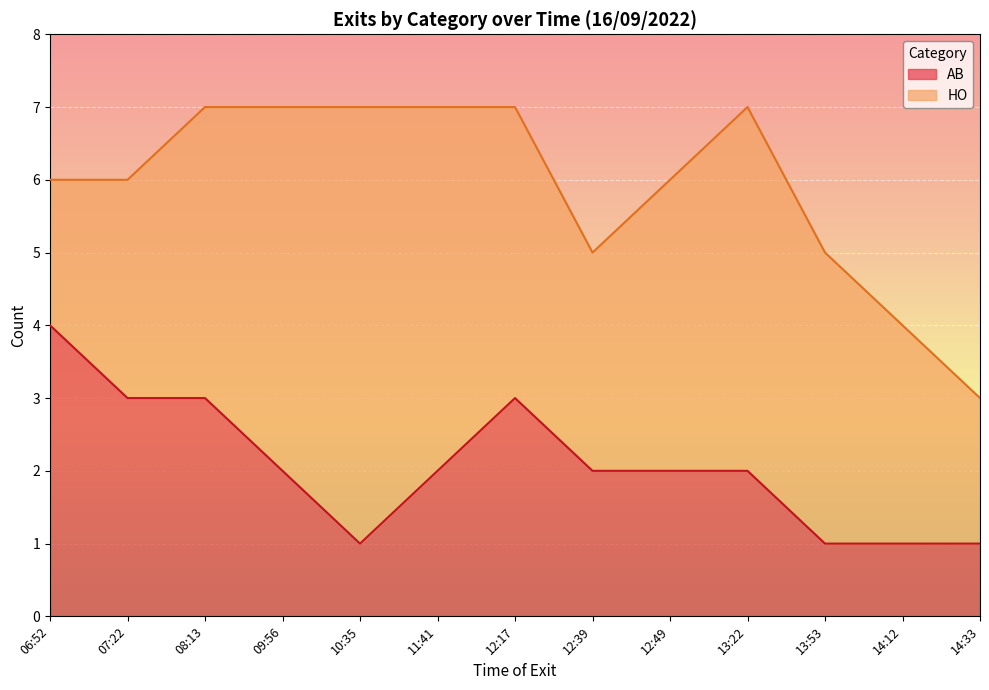

What is the change in value from 10:35 to 13:22?

+1